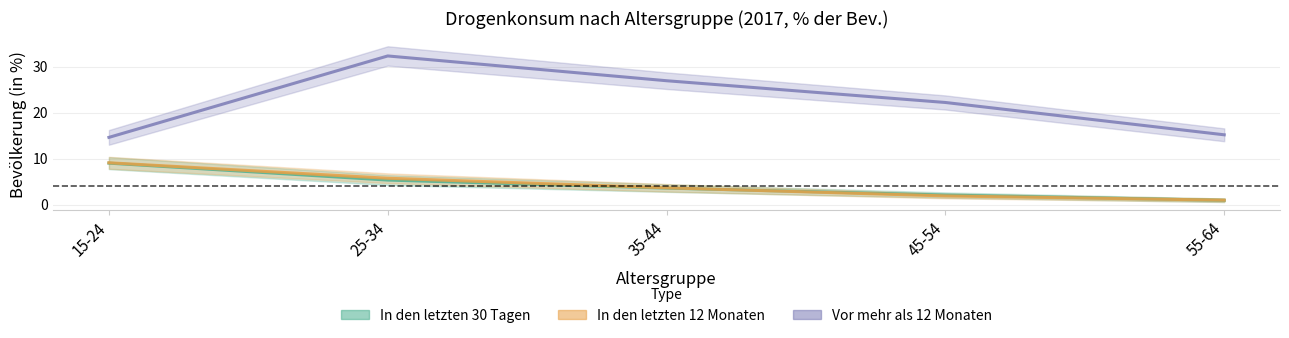

What is the sum of all In den letzten 30 Tagen values?

21.0